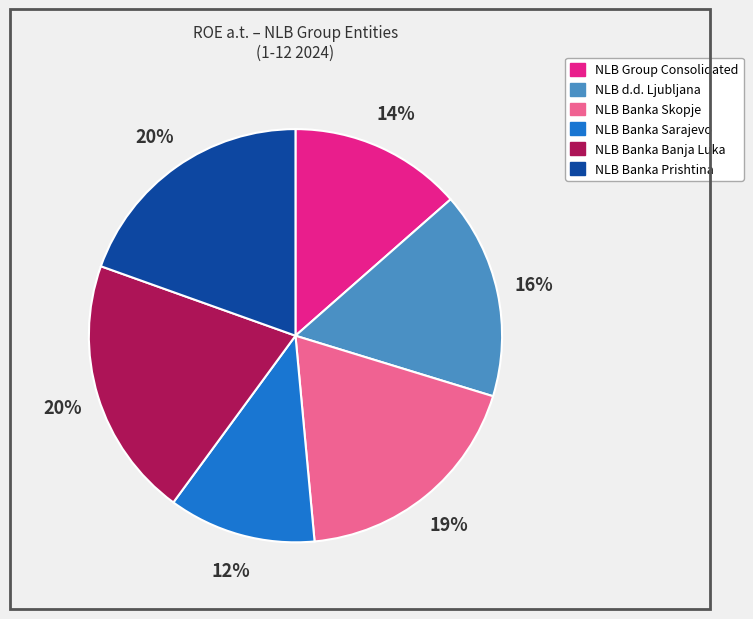

Does any single category account for the majority?

No